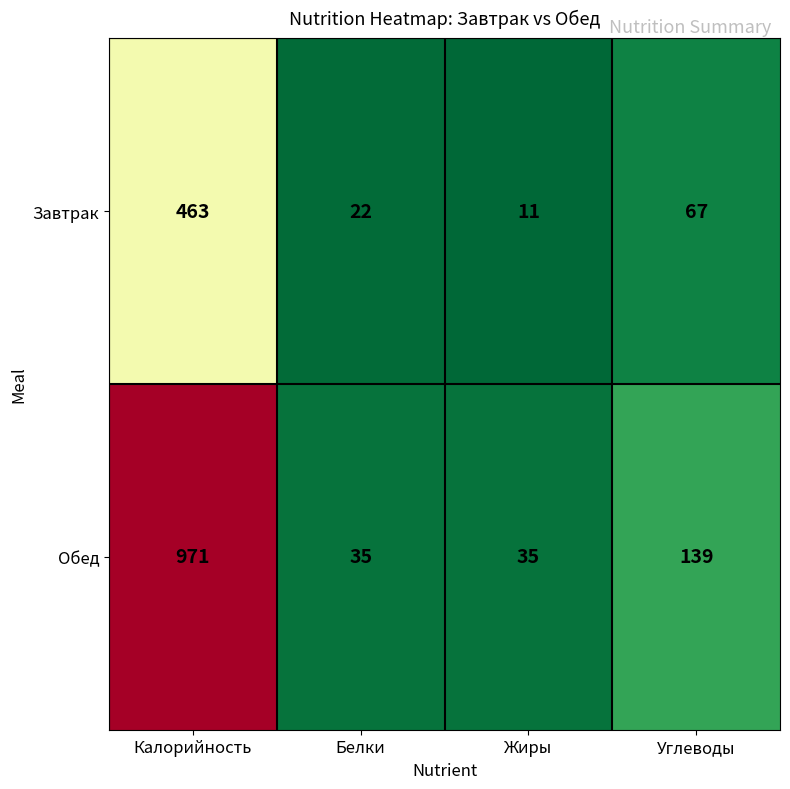

Rank the series by their maximum value, from highest to lowest.

Обед, Завтрак